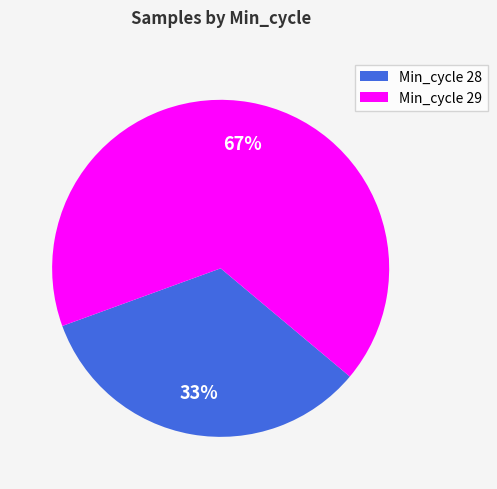

To the nearest percent, what portion does Min_cycle 29 represent?

67%